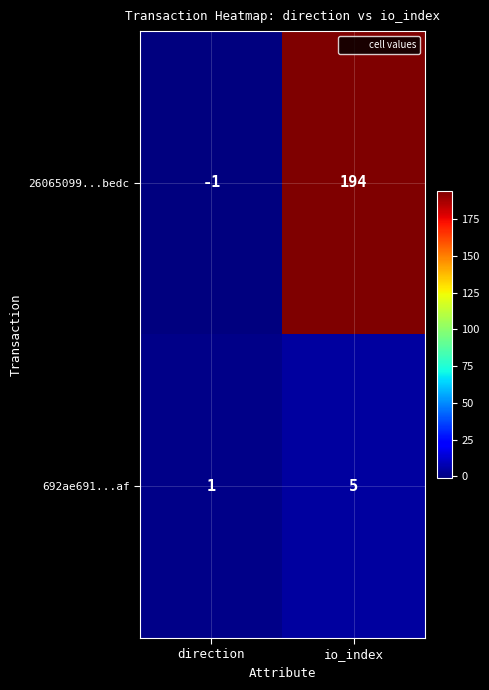

What is the average value of the 692ae691...af series?

3